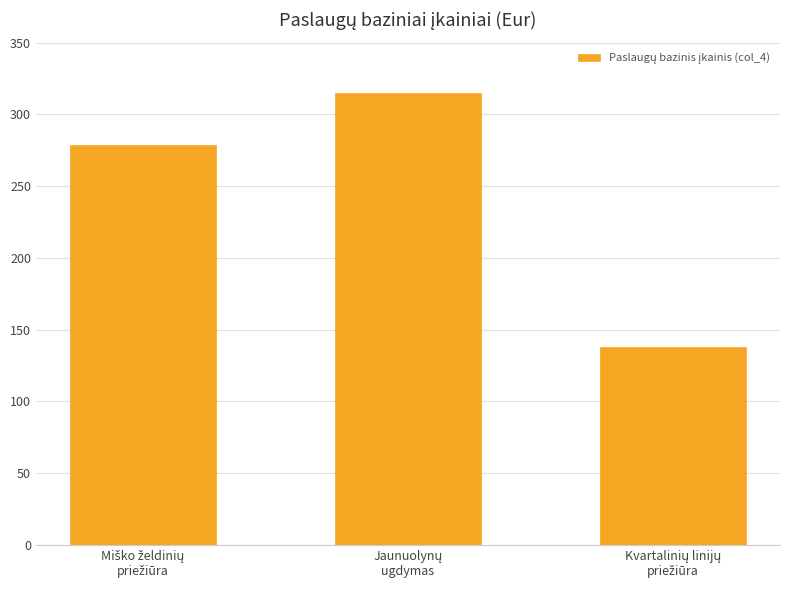

What is the value of the 1st bar from the left?

278.3